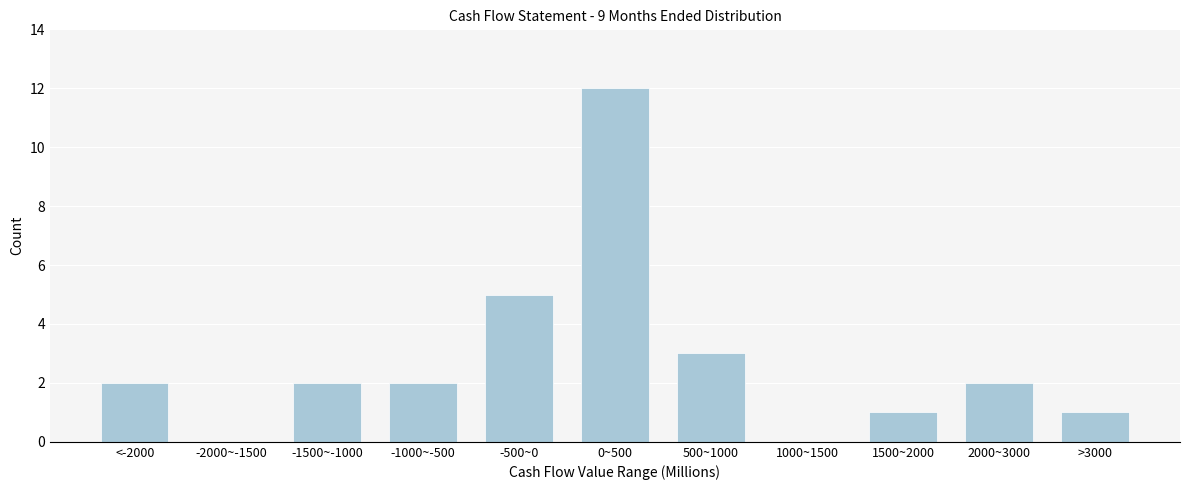

Reading left to right, what are all the values shown in this chart?

<-2000=2	-2000~-1500=0	-1500~-1000=2	-1000~-500=2	-500~0=5	0~500=12	500~1000=3	1000~1500=0	1500~2000=1	2000~3000=2	>3000=1